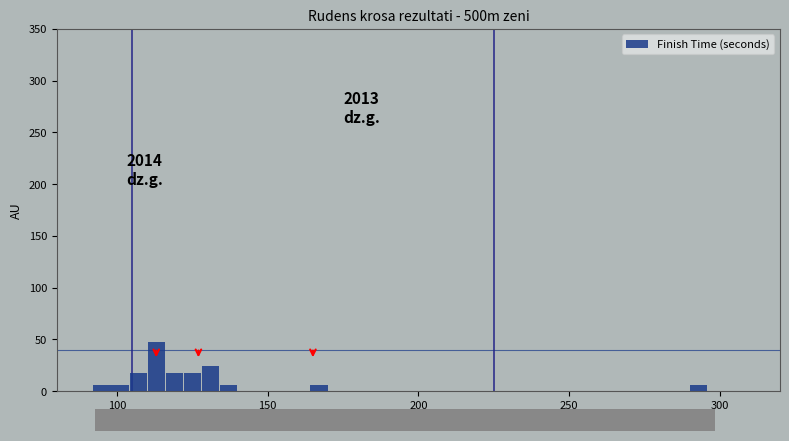

Around what value on the x-axis is the tallest bar? Give the approximate position of its centre, as read against the axis.

115